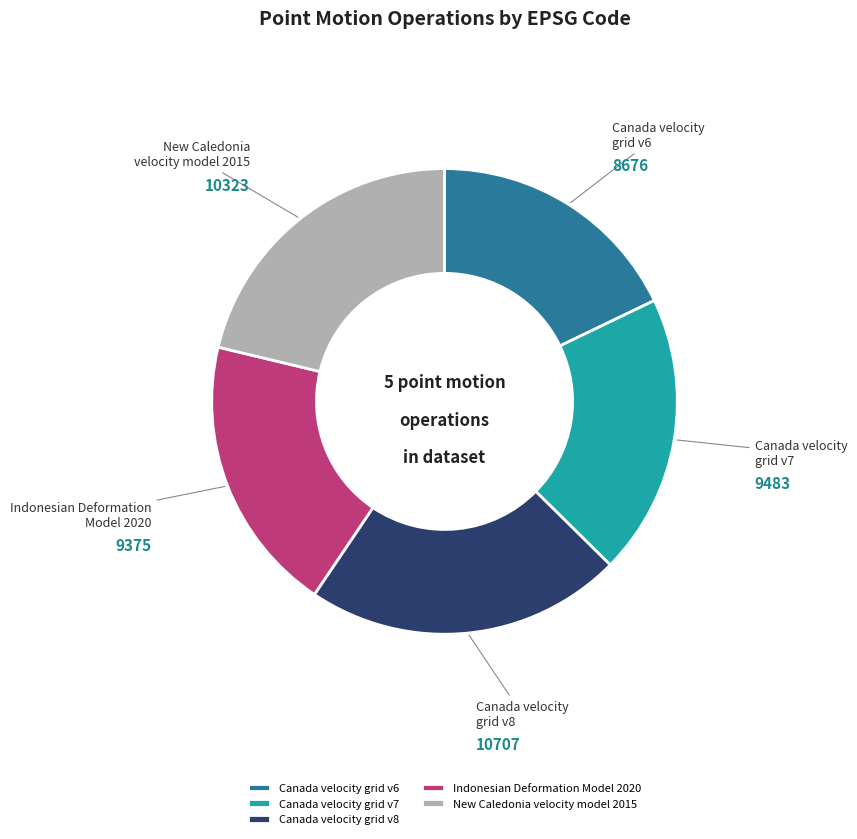

What is the smallest slice in the pie chart?

Canada velocity grid v6